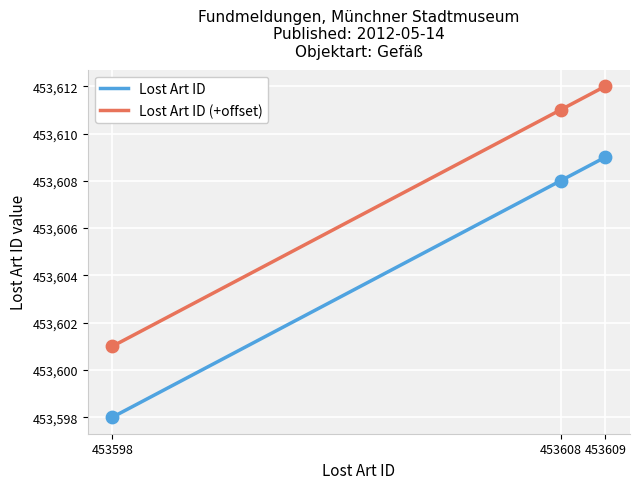

At how many categories does at least one series exceed 453606?

2